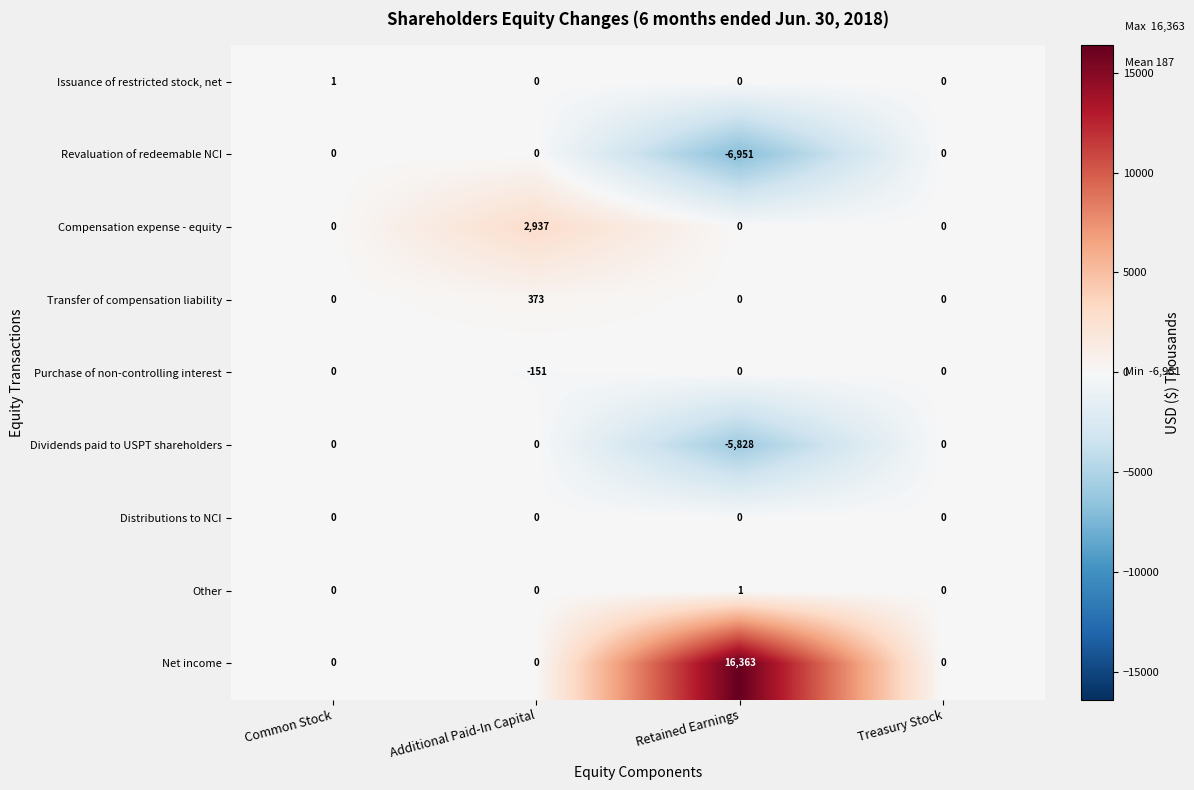

Which series changed the most between Additional Paid-In Capital and Retained Earnings?

Net income